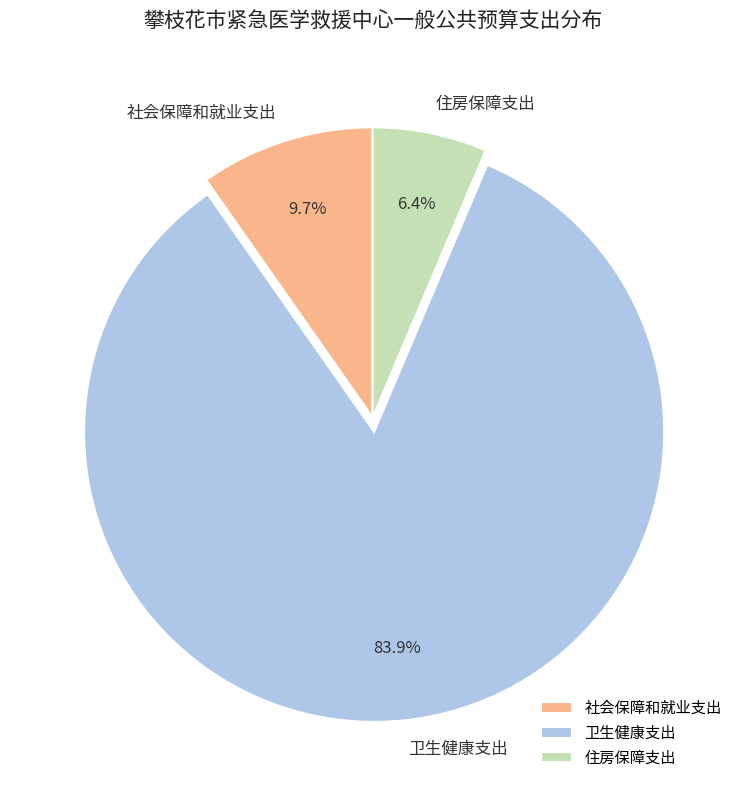

To the nearest percent, what is the combined percentage of 住房保障支出 and 卫生健康支出?

90%